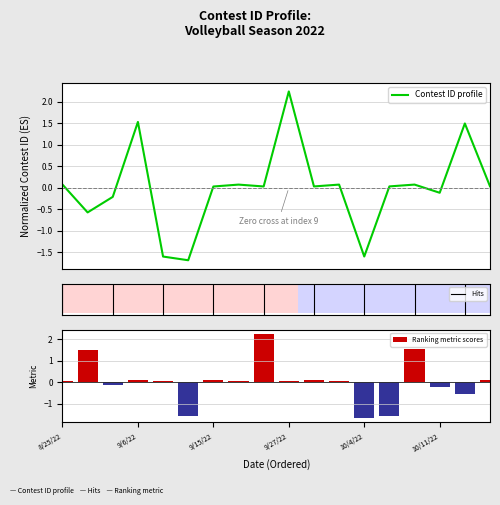

What is the label of the 17th bar from the right?

8/30/22